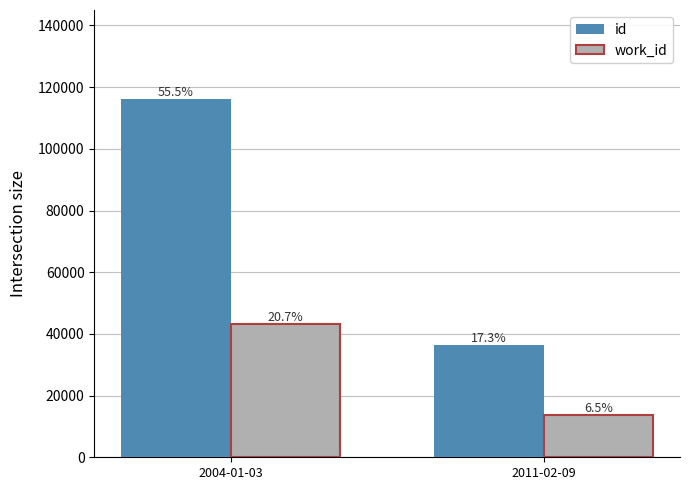

What is the sum of all id values?

152256